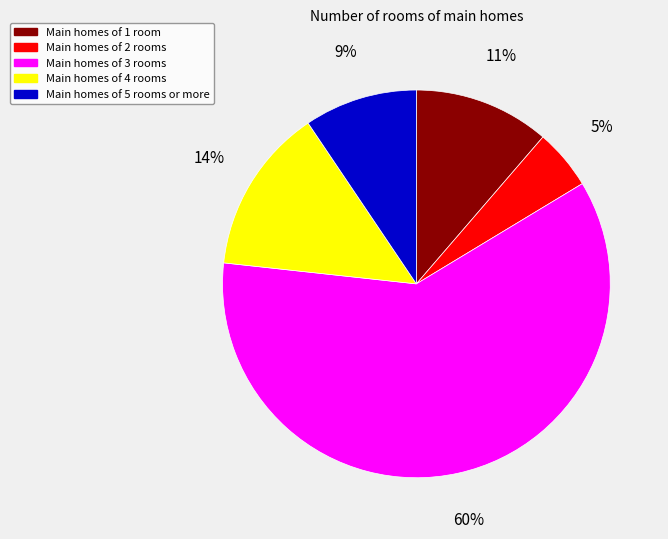

Do Main homes of 4 rooms and Main homes of 5 rooms or more together represent more than half of the pie?

No